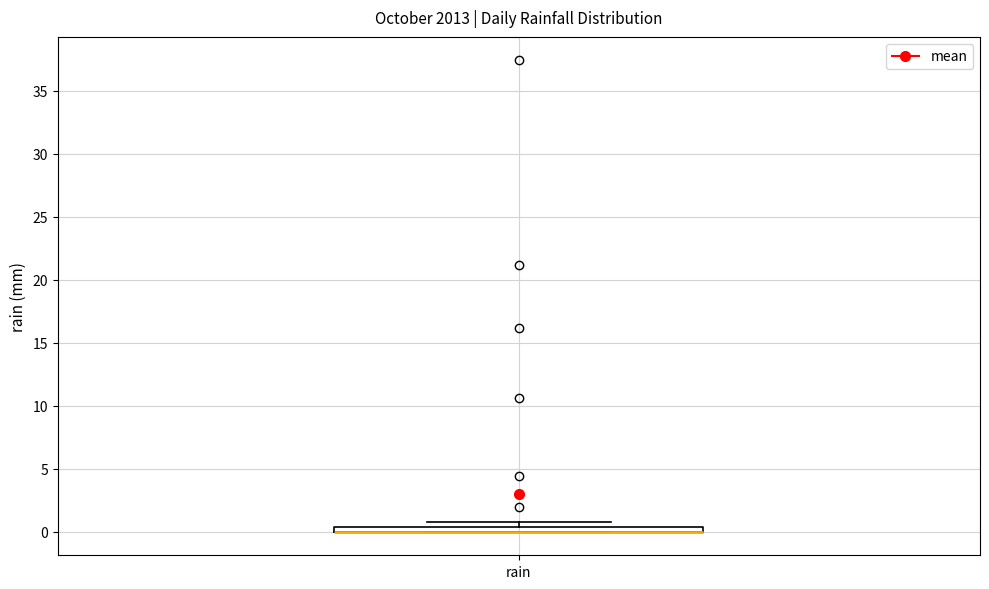

Where is the upper edge of the box for rain on the y-axis? The values are not printed on the chart, so give them approximately, as read against the axis.

0.5